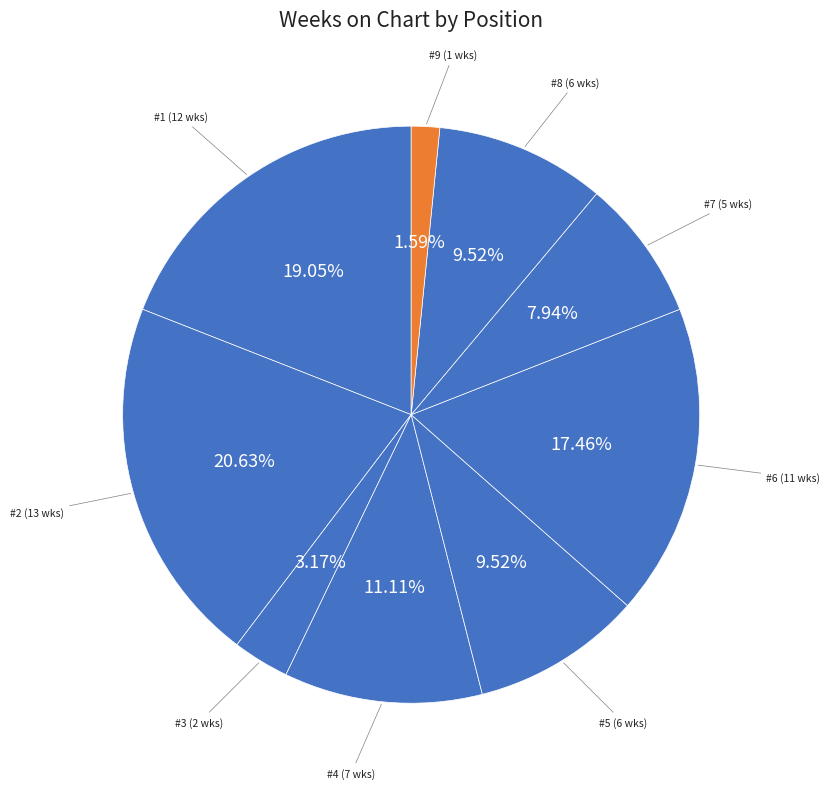

Rank the categories by value from lowest to highest.

9, 3, 7, 5, 8, 4, 6, 1, 2